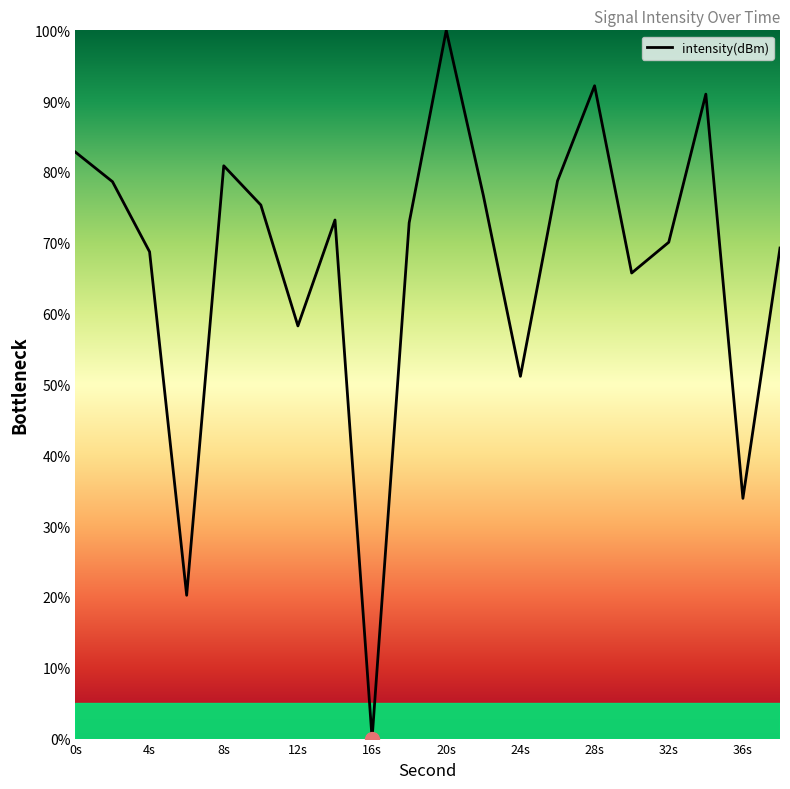

What is the maximum value shown in the chart?

100.0